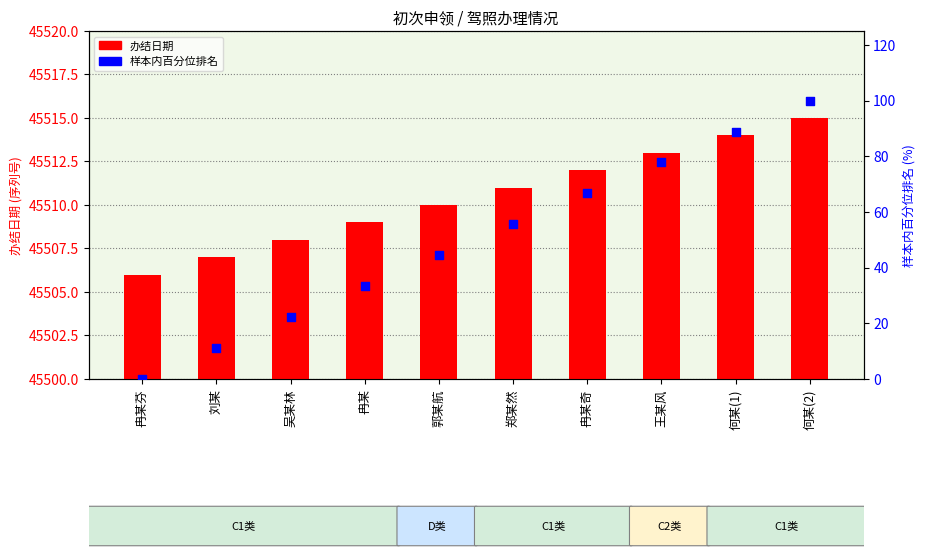

What is the total value across all series at 刘某?

45518.1